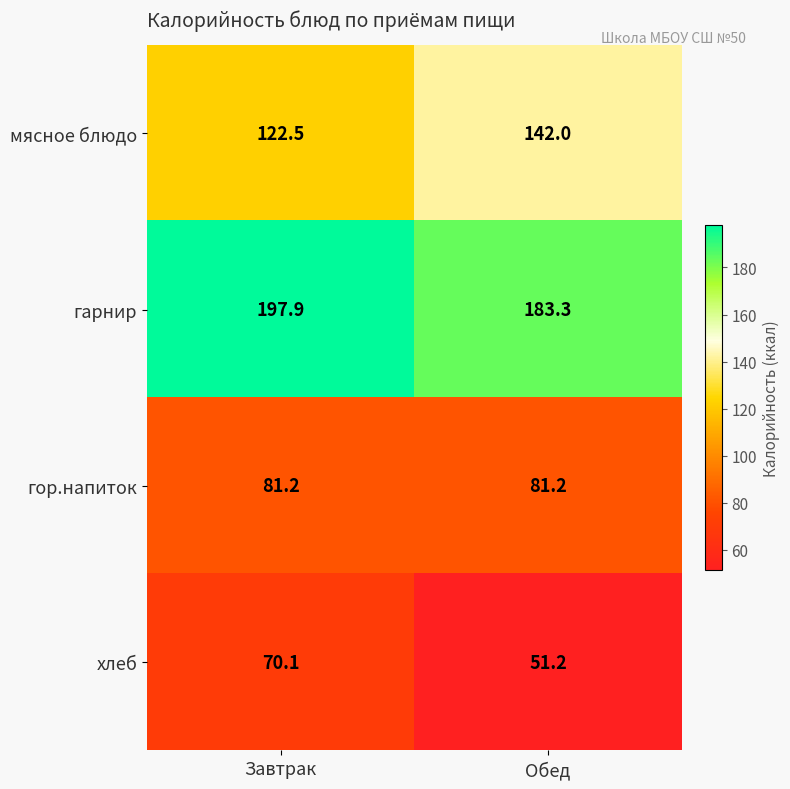

Reading left to right, list all the values displayed in this chart.

мясное блюдо: 122.5	142.0
гарнир: 197.9	183.3
гор.напиток: 81.2	81.2
хлеб: 70.1	51.2